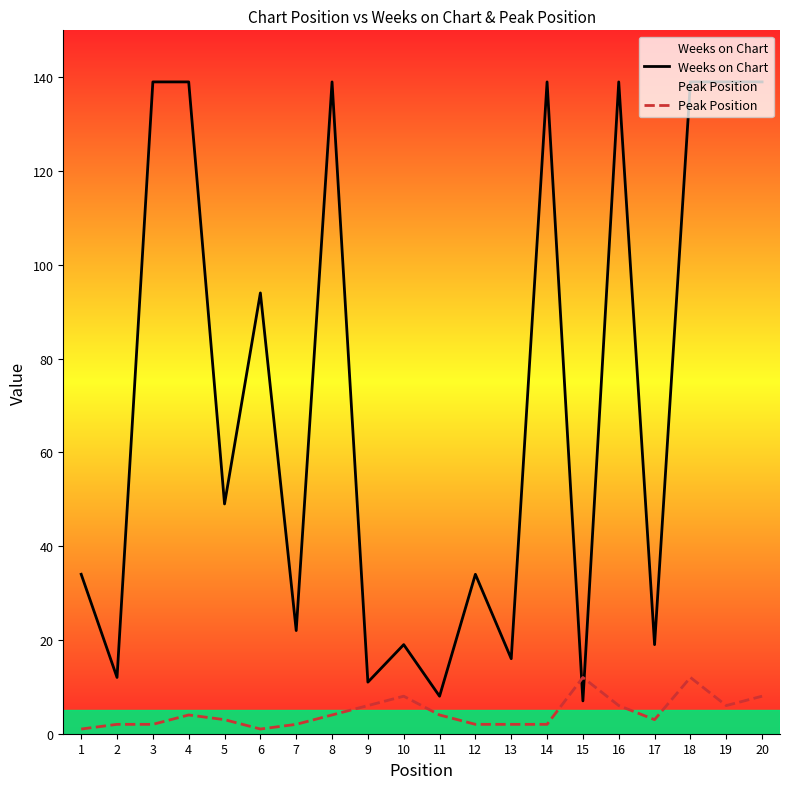

What is the sum of all Peak Position values?

90